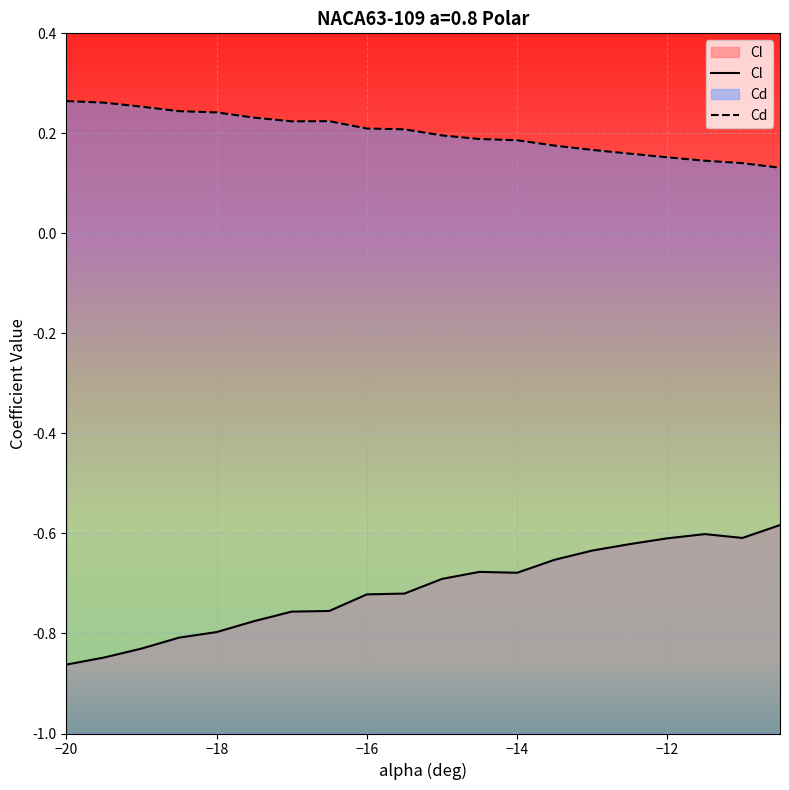

Rank the series by their average value, from lowest to highest.

Cl, Cd